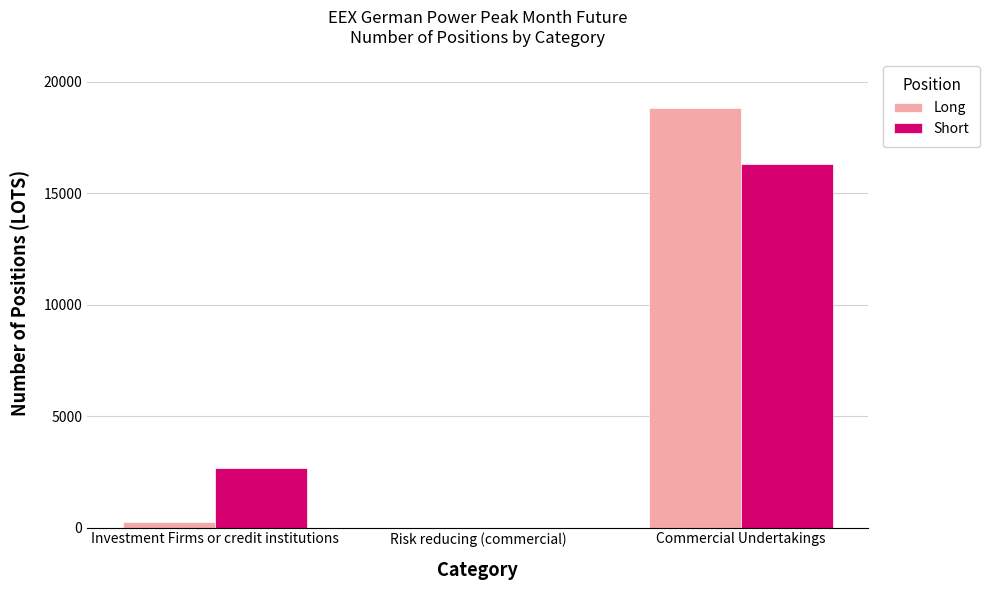

Between Risk reducing (commercial) and Commercial Undertakings, which series saw the biggest shift?

Long